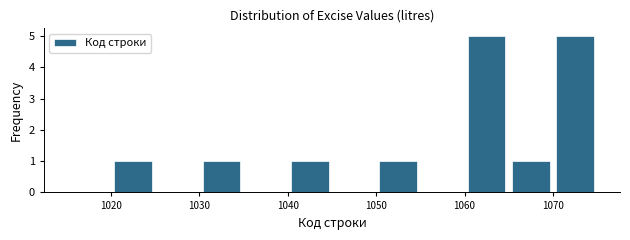

Reading left to right, list every bar in this chart as the range it spans on the x-axis followed by its height. The values are not printed on the chart, so give them approximately, as read against the axis.

1015 to 1020: 0
1020 to 1025: 1
1025 to 1030: 0
1030 to 1035: 1
1035 to 1040: 0
1040 to 1045: 1
1045 to 1050: 0
1050 to 1055: 1
1055 to 1060: 0
1060 to 1065: 5
1065 to 1070: 1
1070 to 1075: 5